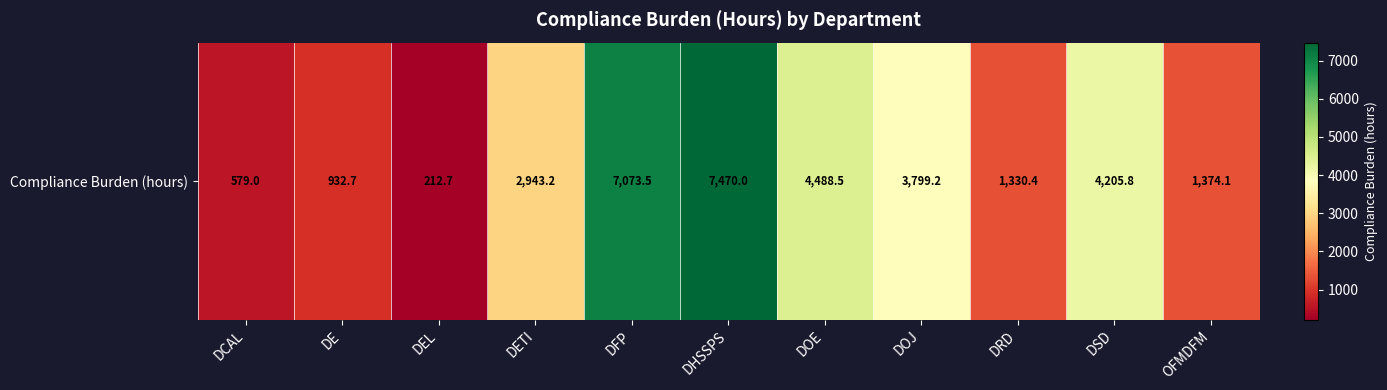

Rank the categories by value from lowest to highest.

DEL, DCAL, DE, DRD, OFMDFM, DETI, DOJ, DSD, DOE, DFP, DHSSPS